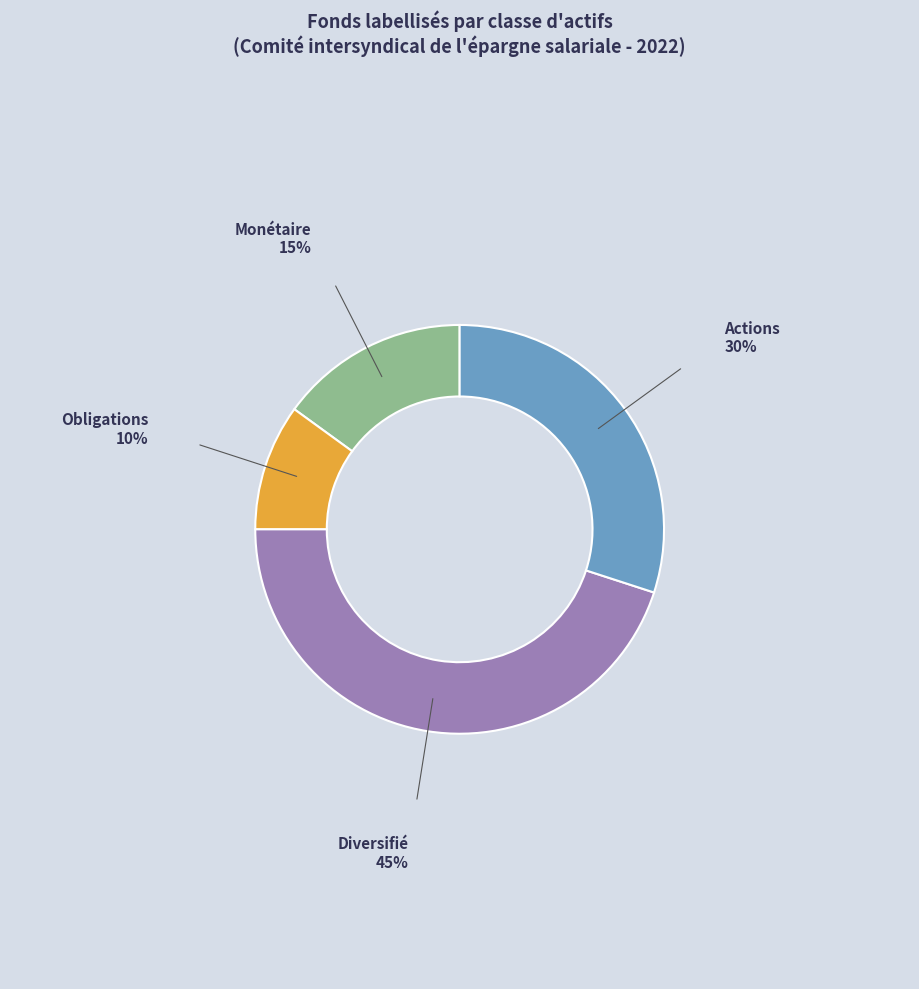

Approximately how many times larger is the value at Diversifié compared to Obligations?

4.5